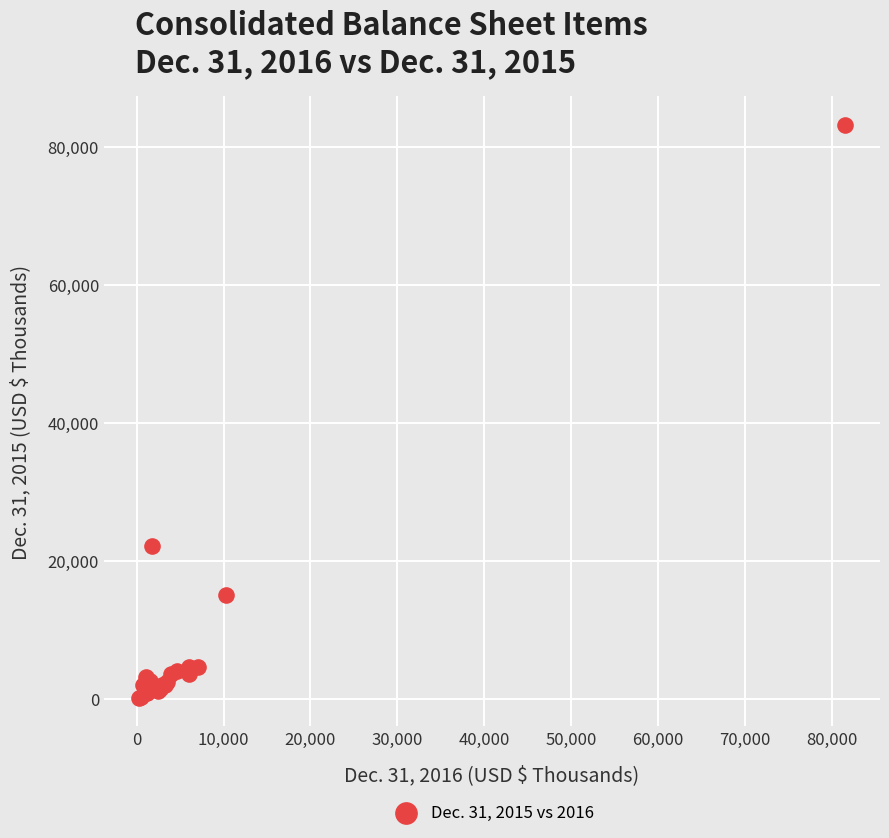

What Y value in the scatter plot is closest to 41708?

22246